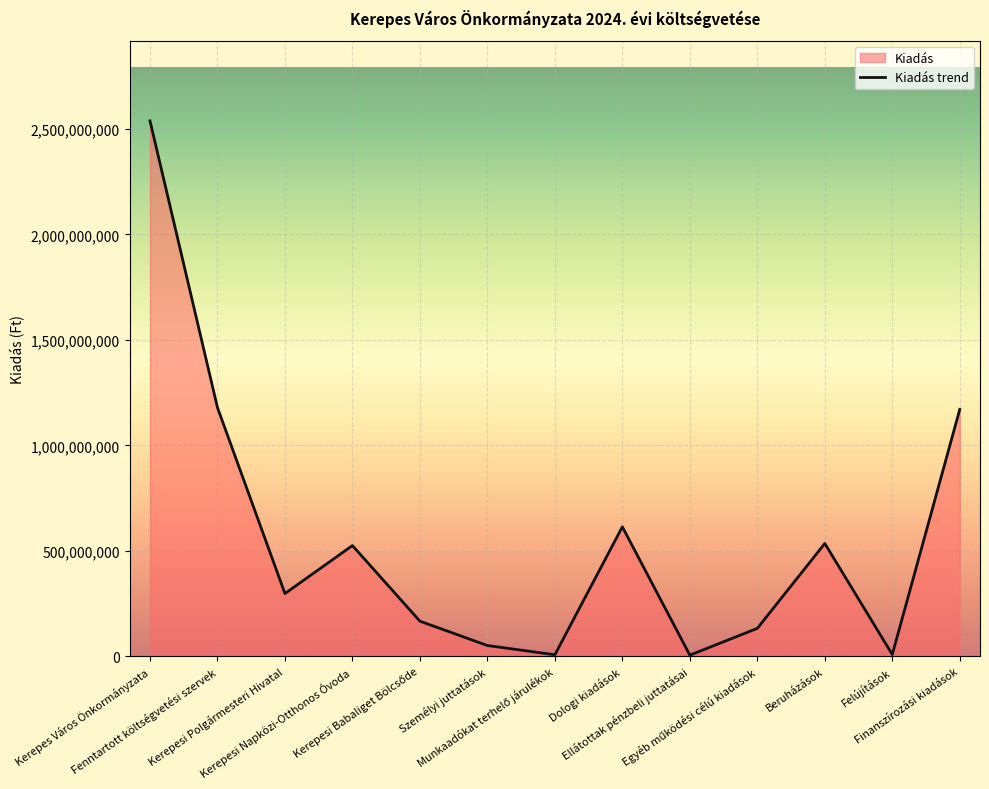

The chart shows a value of 50720900 at Személyi juttatások. True or false?

True